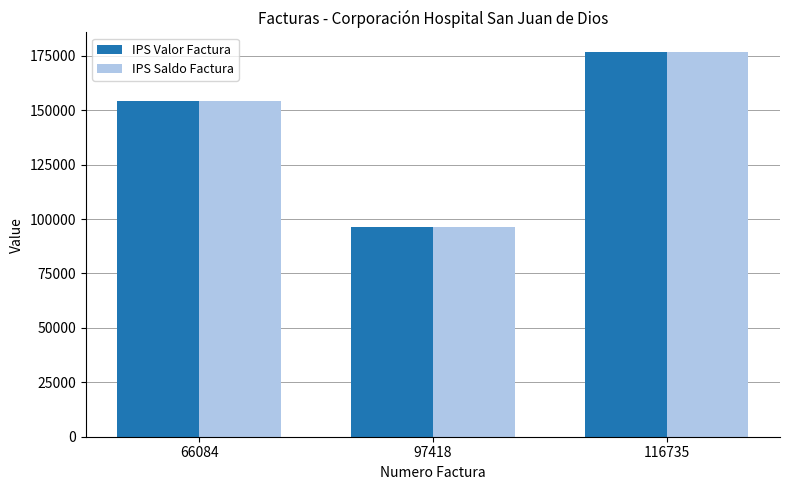

The value of IPS Saldo Factura at 66084 is 208617. True or false?

False